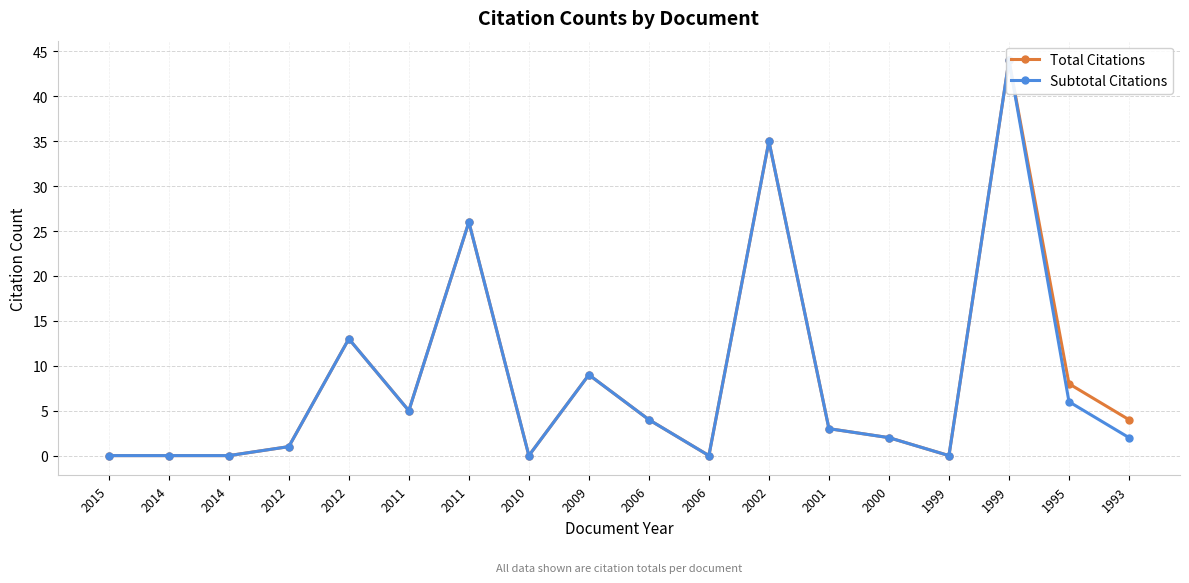

How many interior local valleys does the Total Citations series have?

4